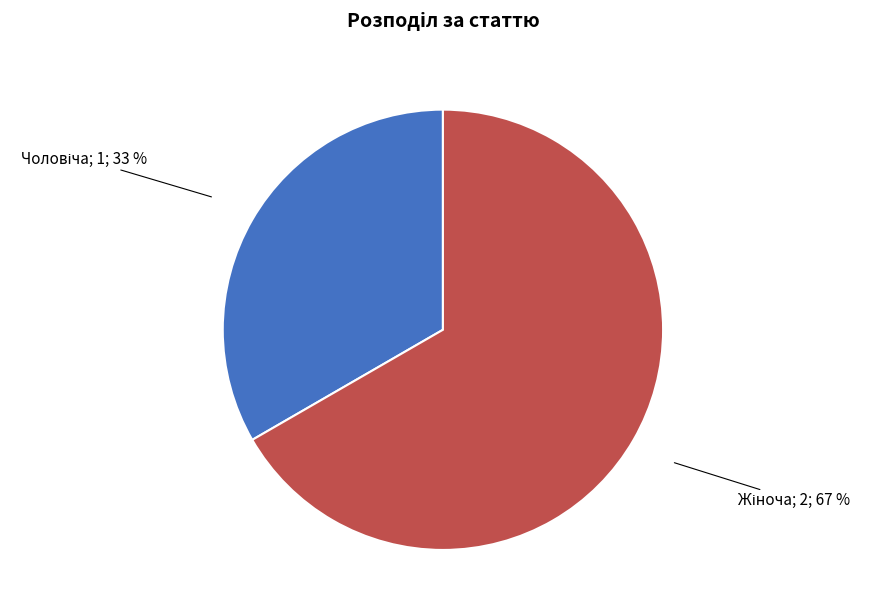

Is there any slice that represents more than half of the pie?

Yes